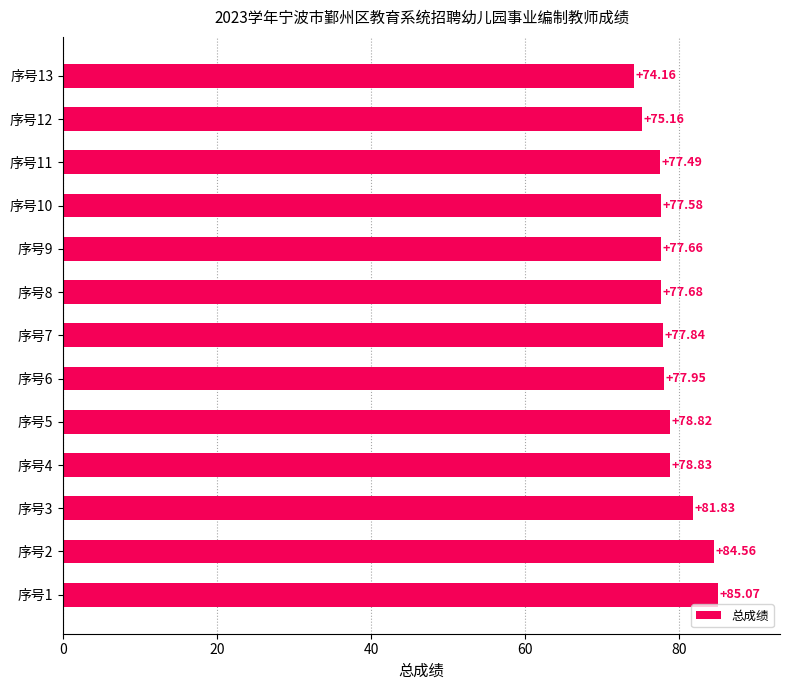

What is the difference between the values at 序号4 and 序号6?

0.9